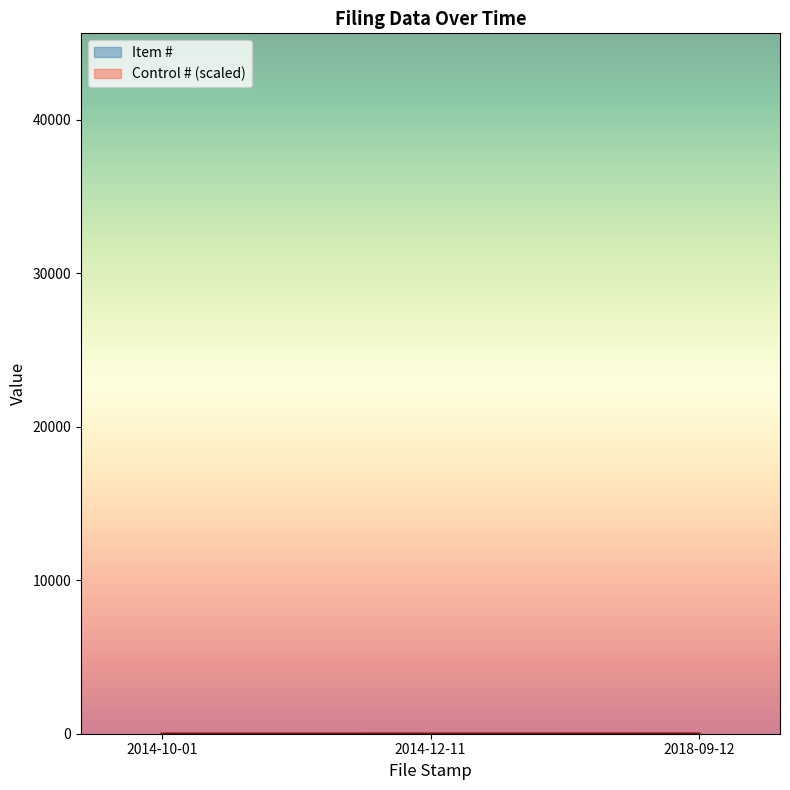

What is the difference between the values at 2014-12-11 and 2018-09-12?

1